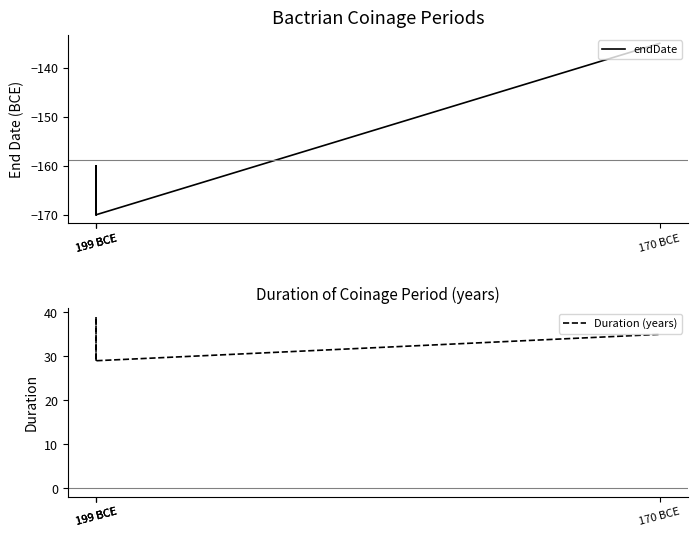

The endDate series shows -170 at 199 BCE. True or false?

True